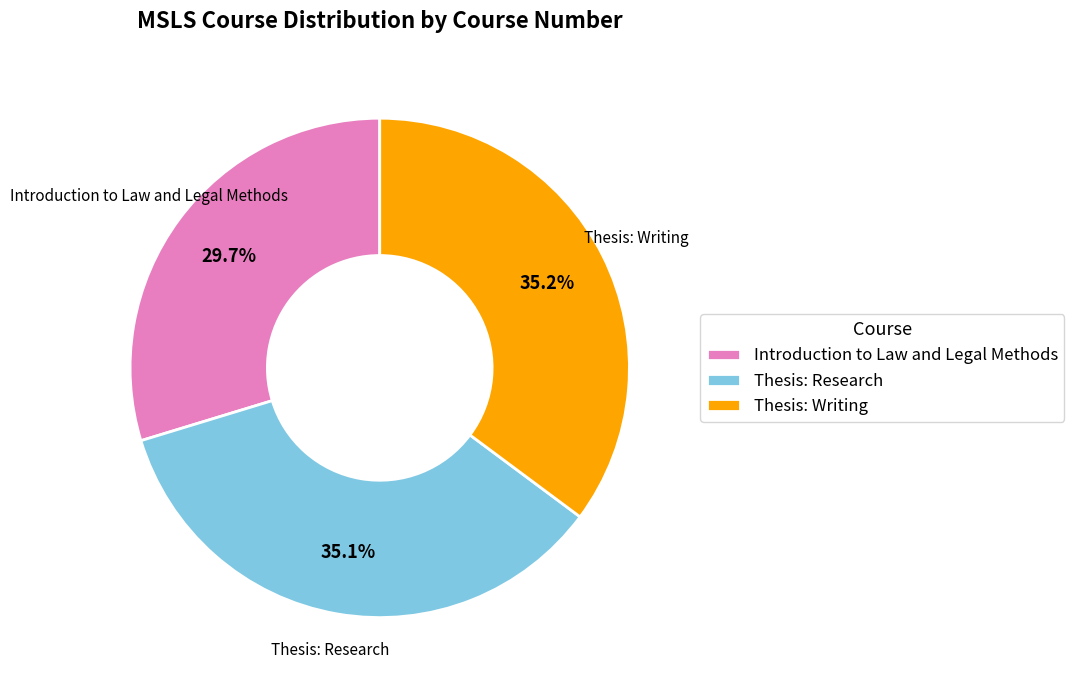

To the nearest percent, what percentage of the pie is Thesis: Research?

35%